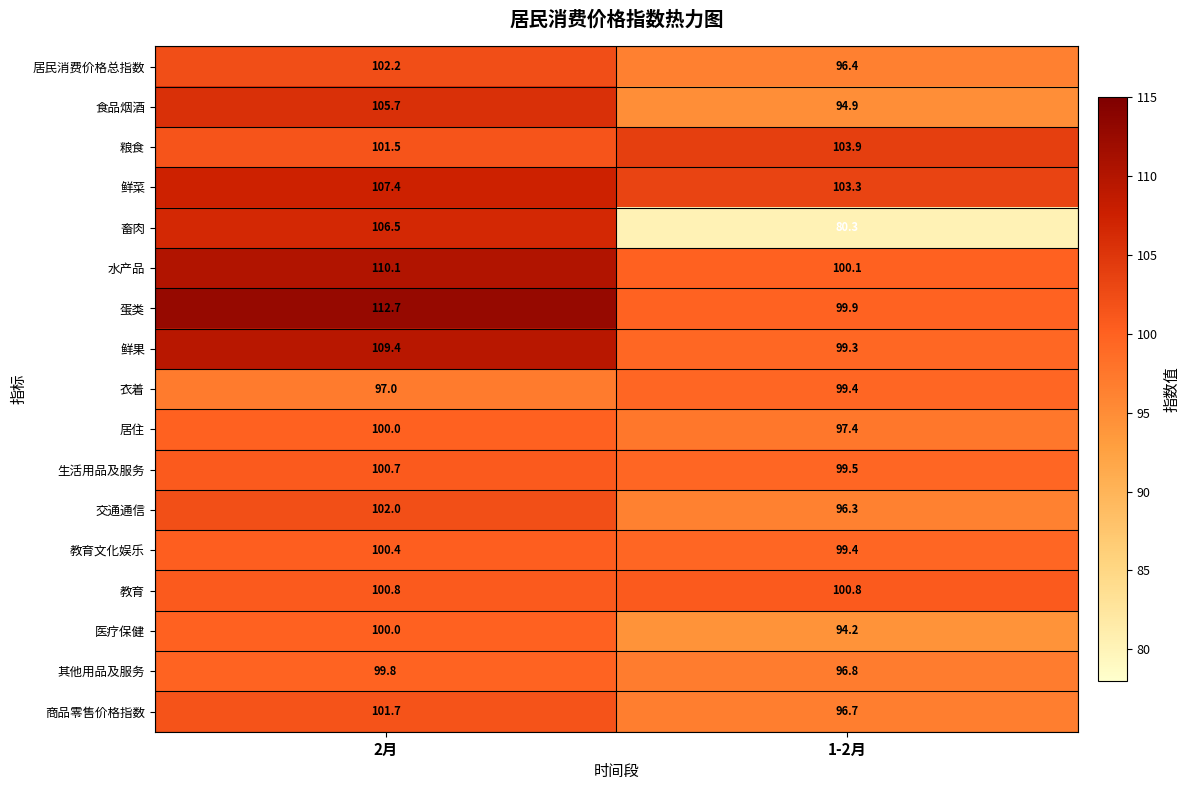

Count the number of categories in the chart.

2